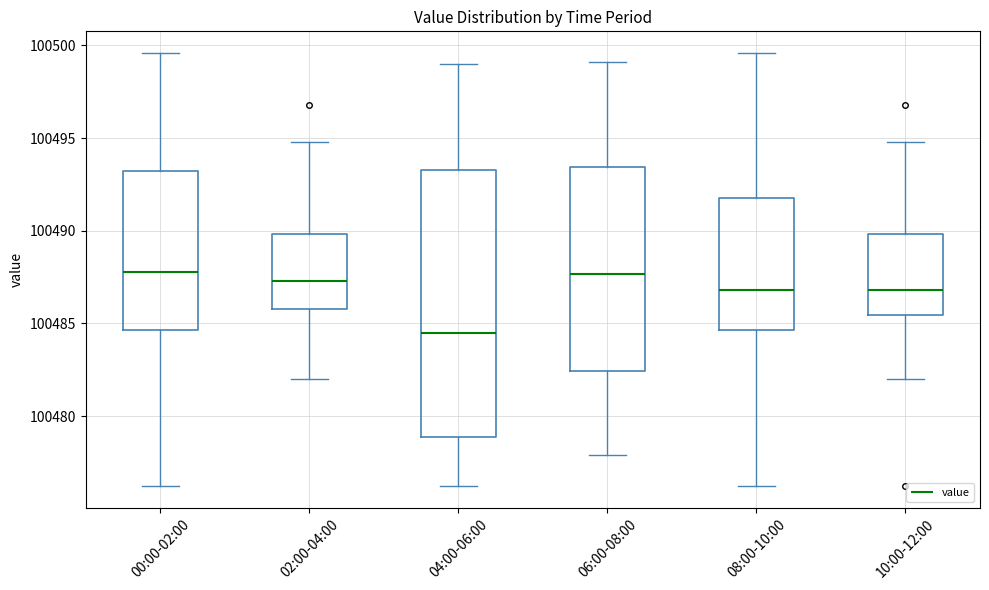

Where does the upper whisker of the box for 04:00-06:00 end on the y-axis? The values are not printed on the chart, so give them approximately, as read against the axis.

100499.0